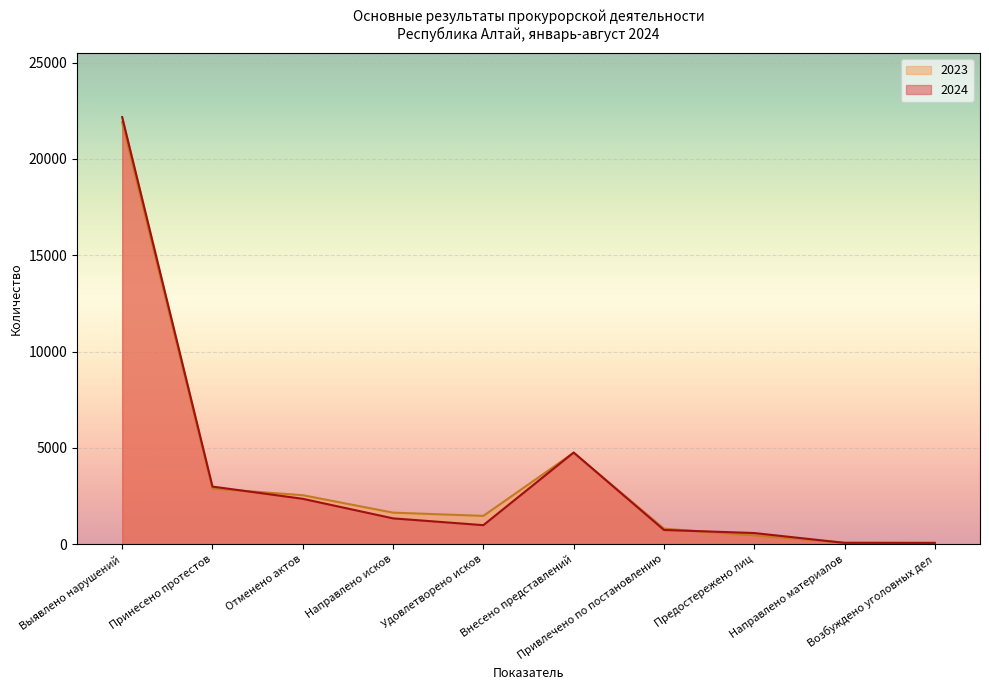

How many data points does each series have?

10